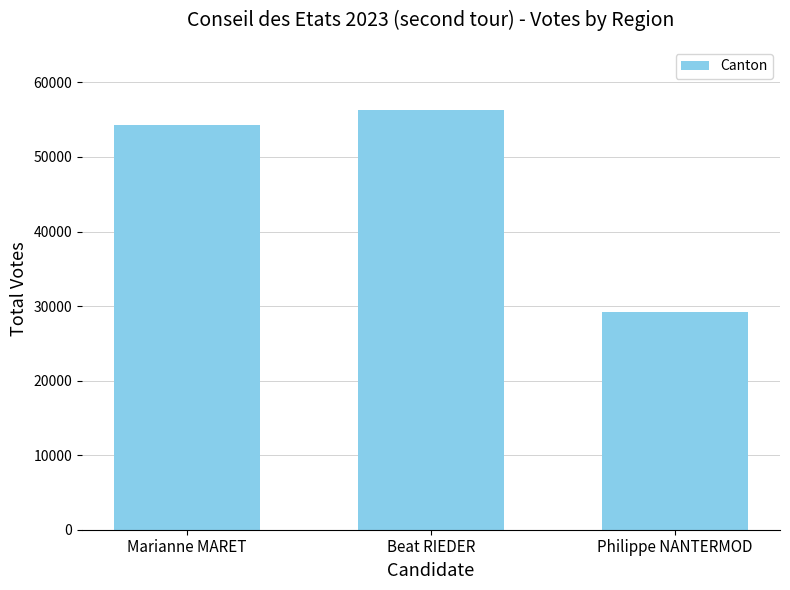

Does the chart contain stacked bars?

No